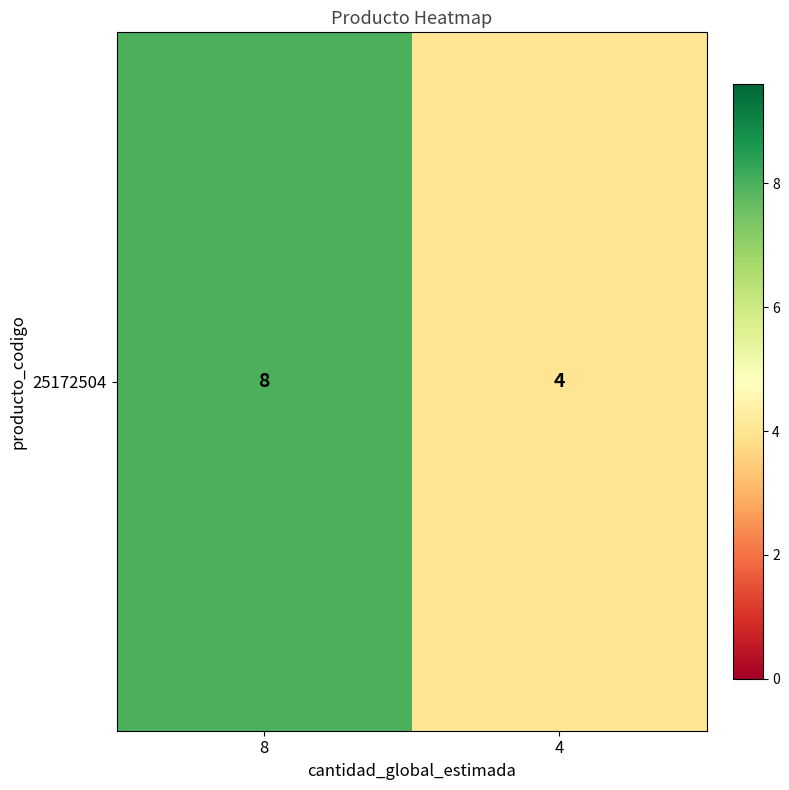

What value does the data have at 8?

8